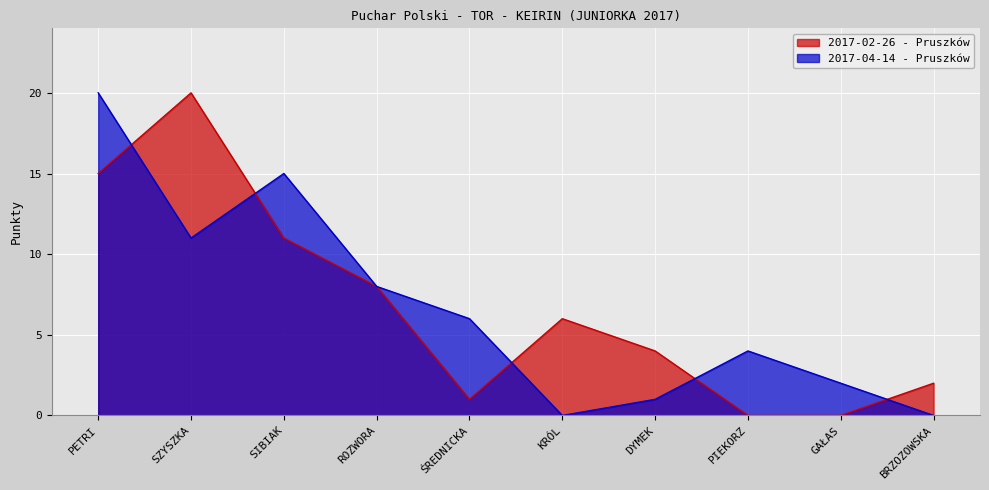

The value of 2017-04-14 - Pruszków at GAŁAS is 3. True or false?

False